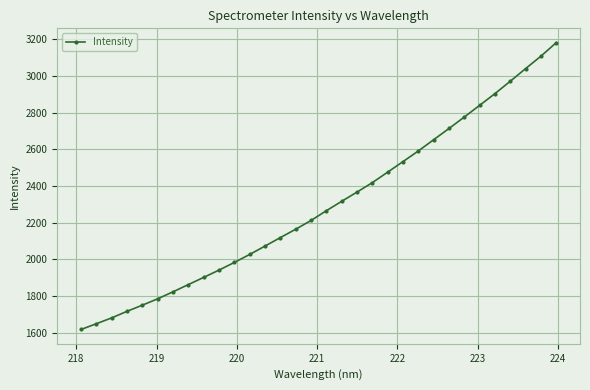

What is the value of the 11th point from the left?

1983.0